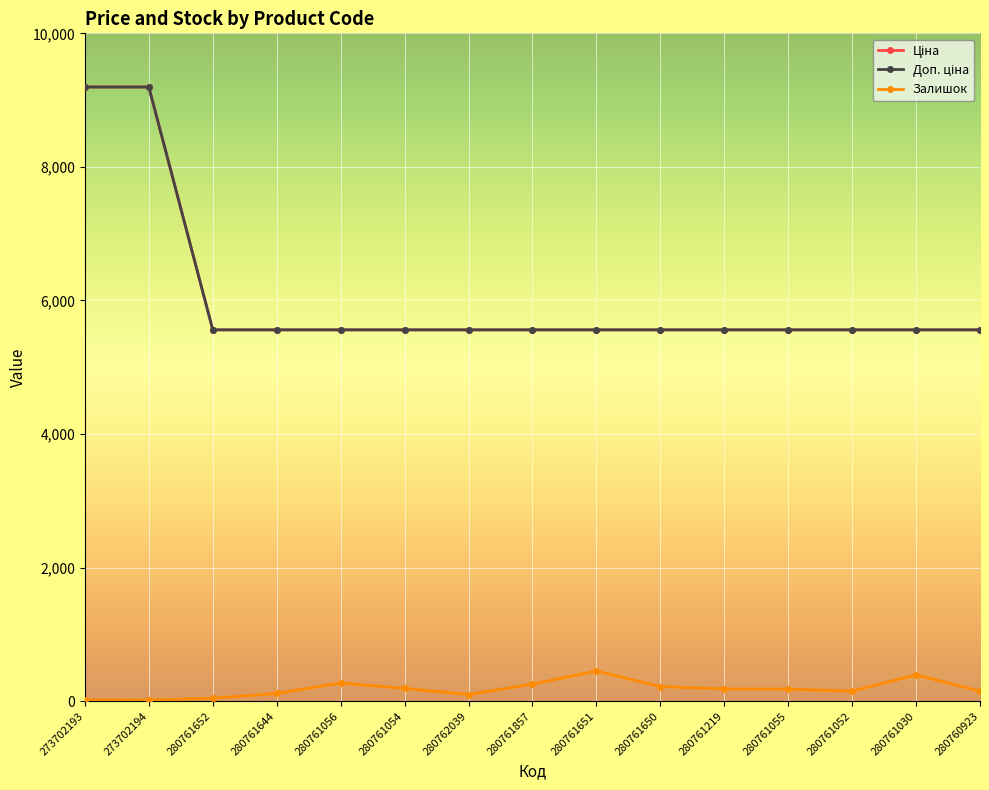

Reading left to right, what are all the values shown in this chart?

Ціна: 273702193=9196.3	273702194=9196.3	280761652=5560.3	280761644=5560.3	280761056=5560.3	280761054=5560.3	280762039=5560.3	280761857=5560.3	280761651=5560.3	280761650=5560.3	280761219=5560.3	280761055=5560.3	280761052=5560.3	280761030=5560.3	280760923=5560.3
Доп. ціна: 273702193=9196.3	273702194=9196.3	280761652=5560.3	280761644=5560.3	280761056=5560.3	280761054=5560.3	280762039=5560.3	280761857=5560.3	280761651=5560.3	280761650=5560.3	280761219=5560.3	280761055=5560.3	280761052=5560.3	280761030=5560.3	280760923=5560.3
Залишок: 273702193=20.0	273702194=18.0	280761652=44.0	280761644=116.0	280761056=273.0	280761054=191.0	280762039=100.0	280761857=255.0	280761651=453.0	280761650=220.0	280761219=184.0	280761055=181.0	280761052=151.0	280761030=395.0	280760923=150.0